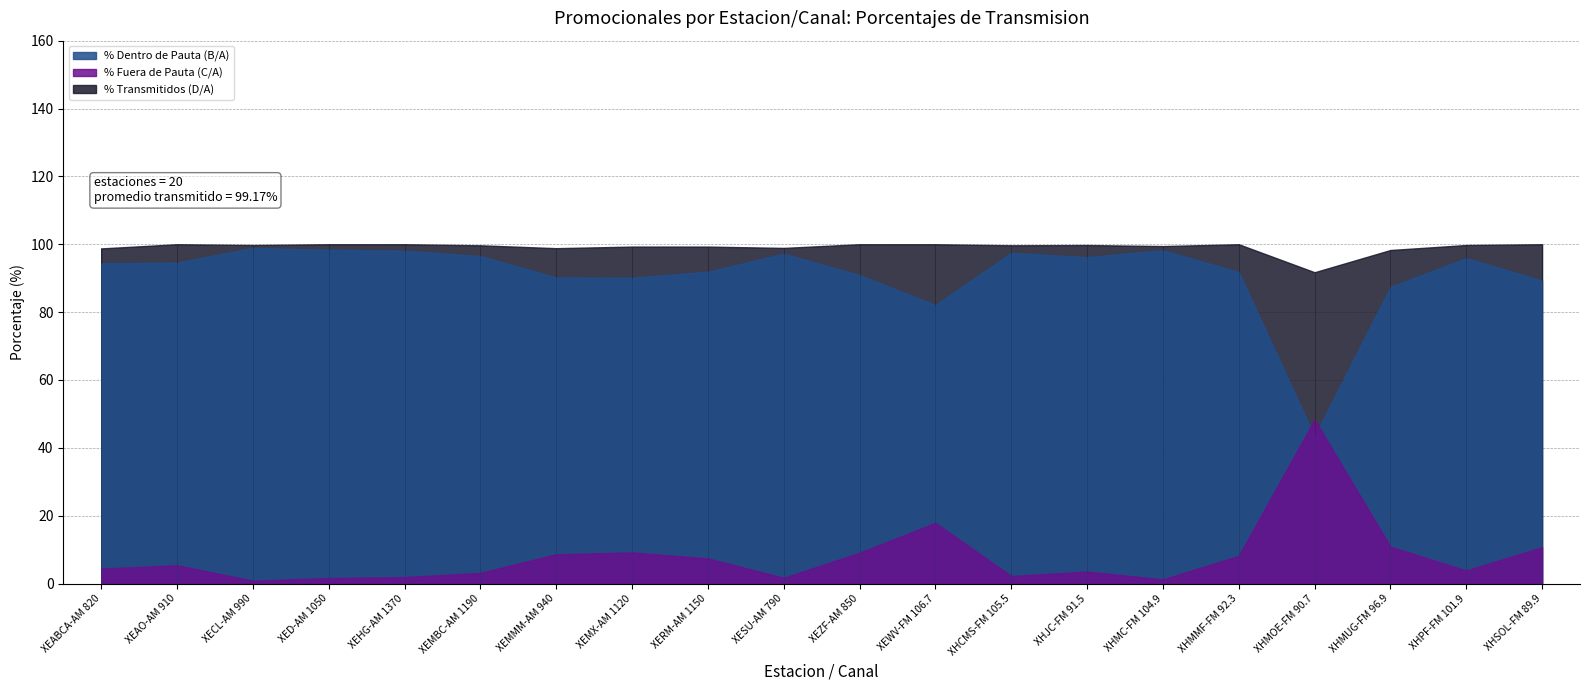

What is the label of the 11th point from the left?

XEZF-AM 850